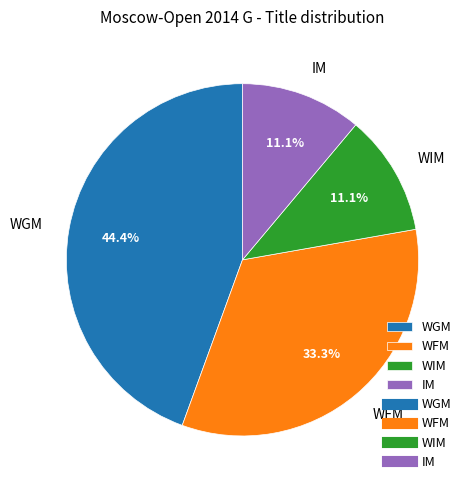

Is the sum of WFM and IM greater than half?

No